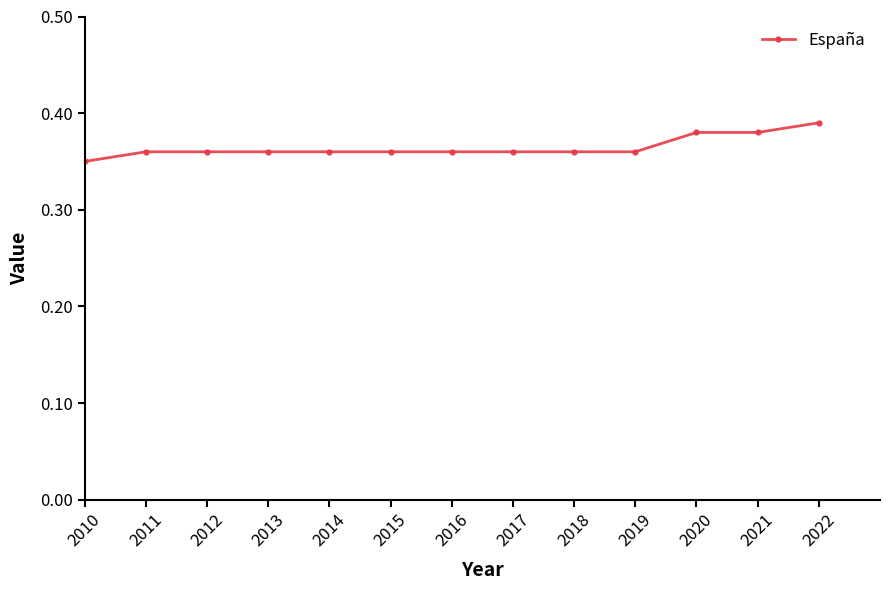

How many lines are shown in the chart?

1